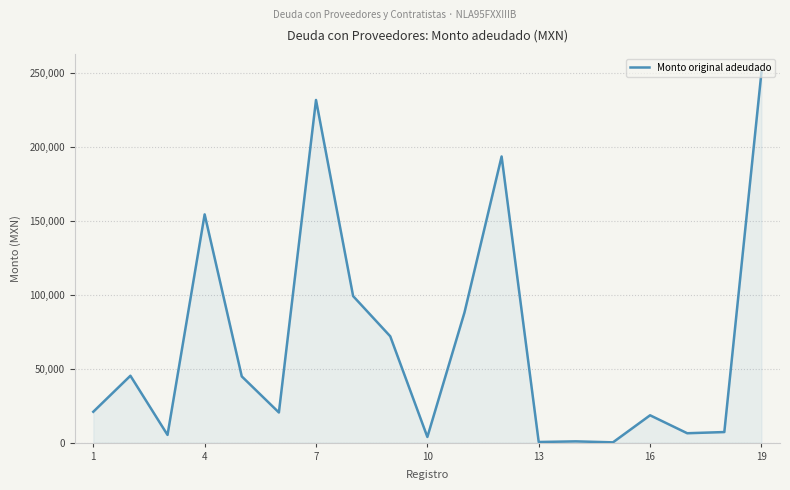

How many values are below 20880?

9